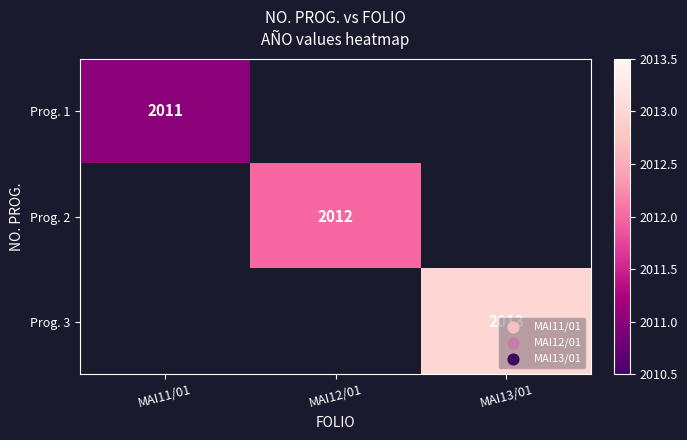

The Prog. 2 series shows 2012 at MAI12/01. True or false?

True